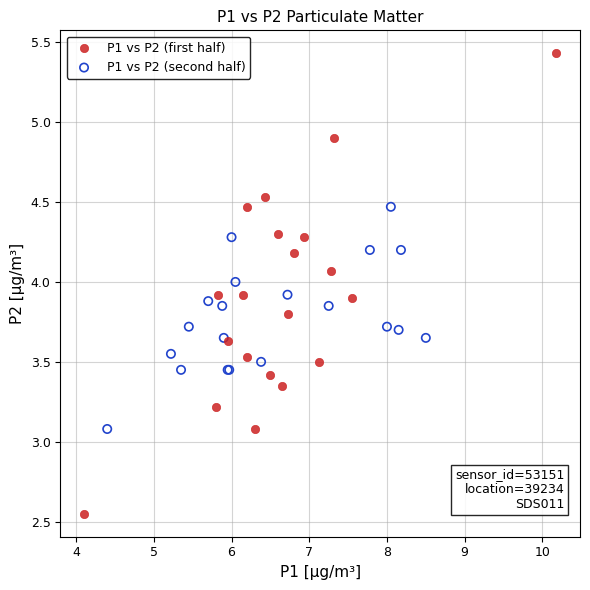

Which series contains the lowest Y value?

P1 vs P2 (first half)